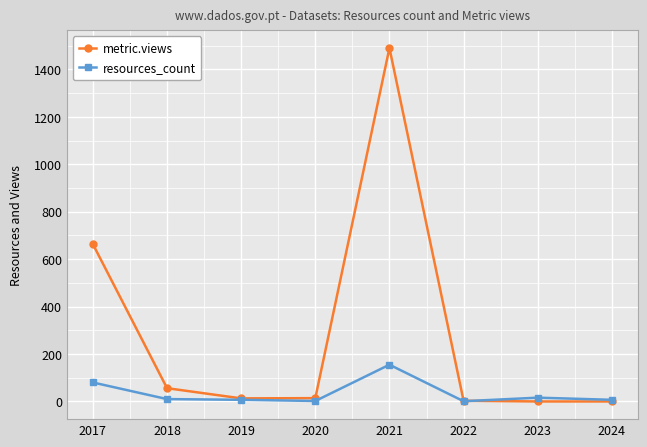

How many values in the metric.views series are below 14?

4